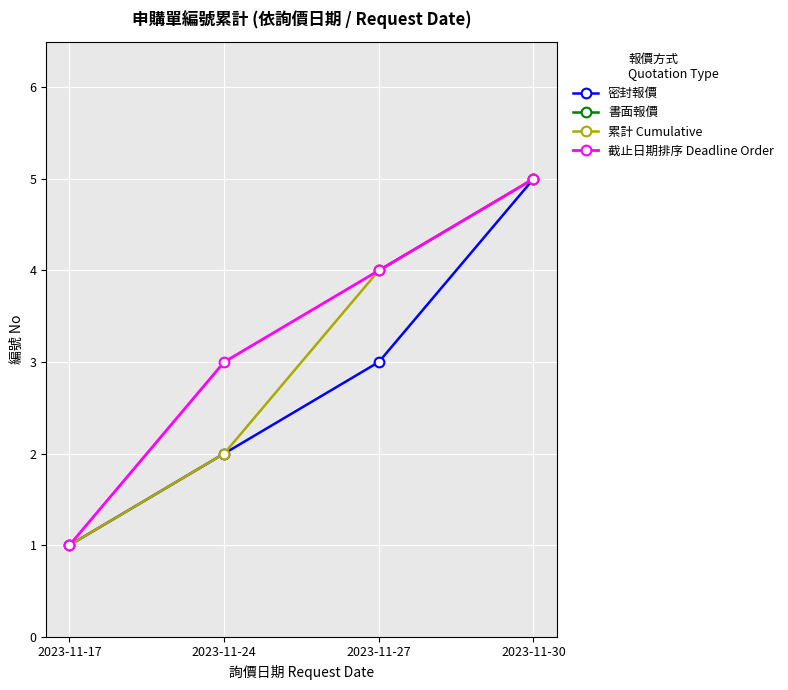

What is the maximum value shown in the chart?

5